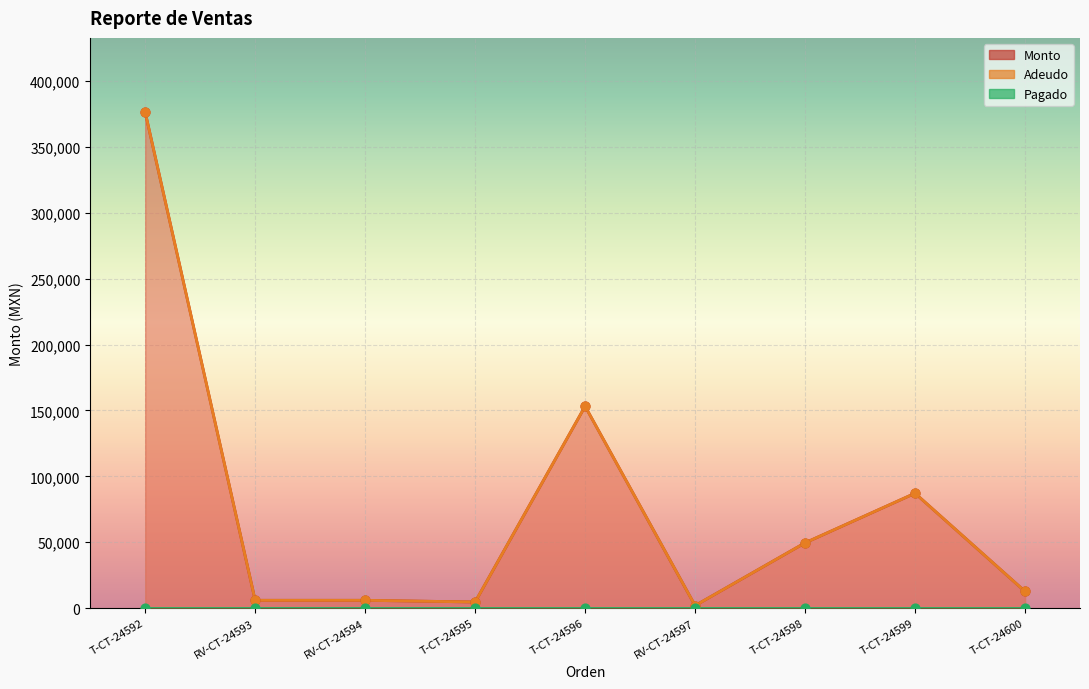

Which series contains the highest Y value?

Monto